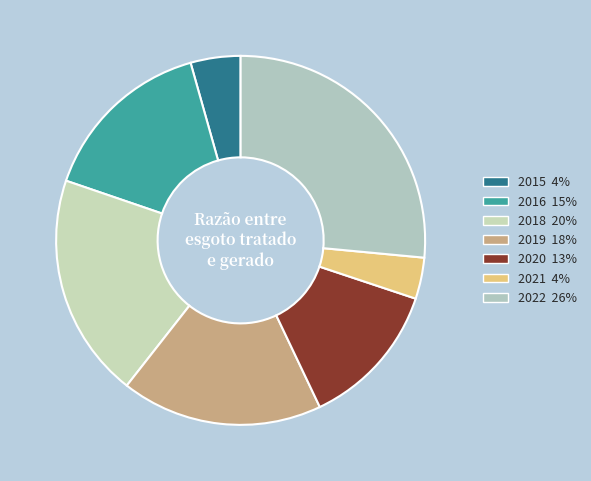

To the nearest percent, what is the difference between the 2015 and 2018 slice percentages?

15%